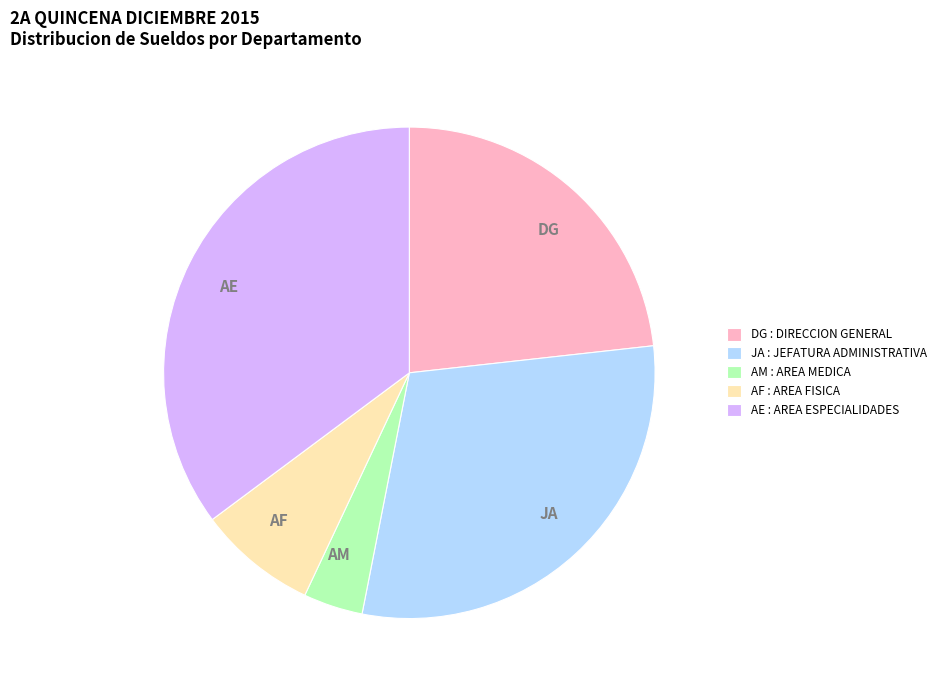

Does any single category account for the majority?

No